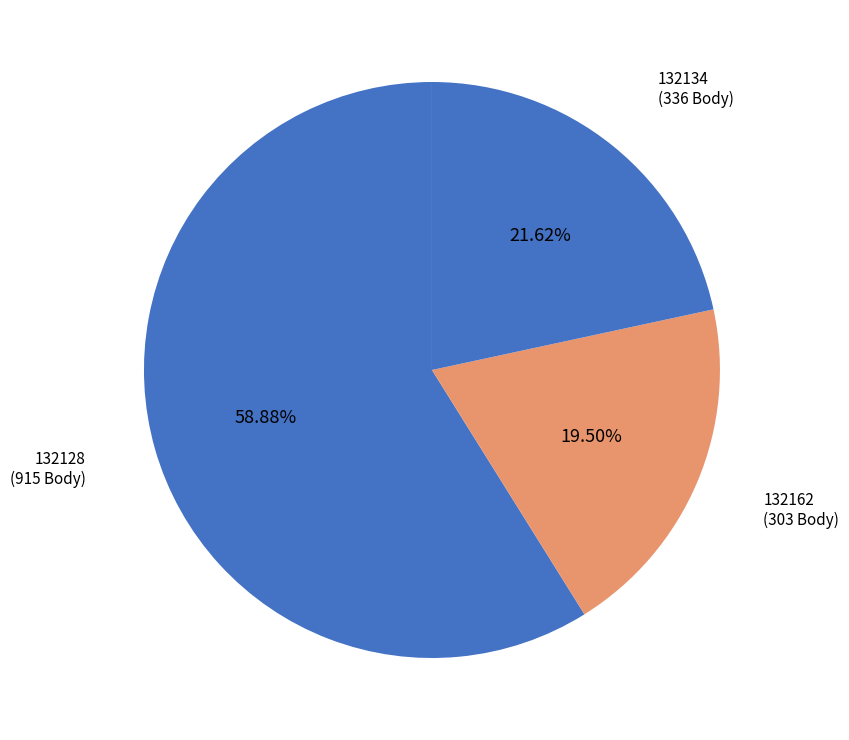

Approximately how many times larger is the value at 132128 compared to 132162?

3.0